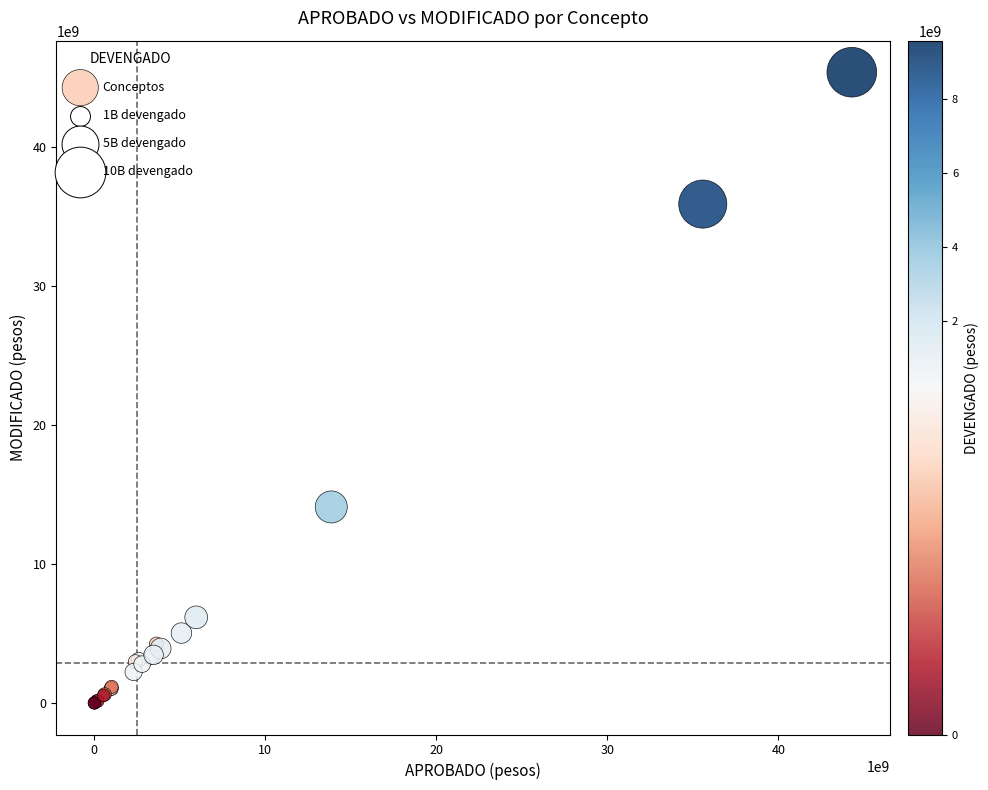

What Y value in the scatter plot is closest to 22704124486?

14111999852.5